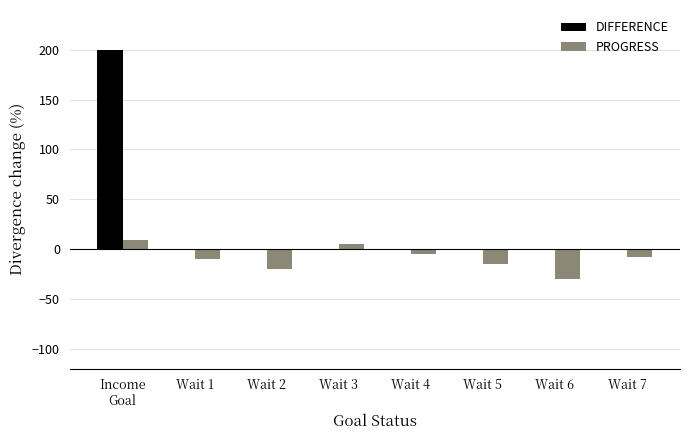

Is the value of PROGRESS at Wait 1 greater than the value of DIFFERENCE at Wait 1?

No